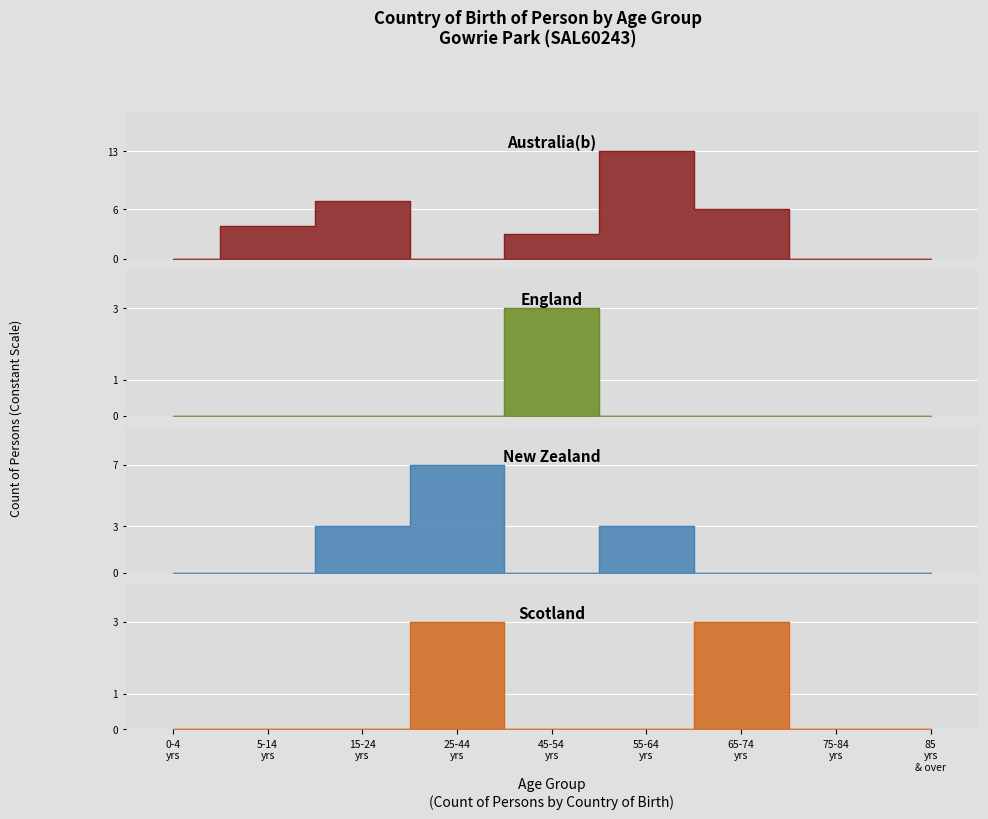

At 25-44 yrs, list the series in order from smallest to largest.

Australia(b), England, Scotland, New Zealand